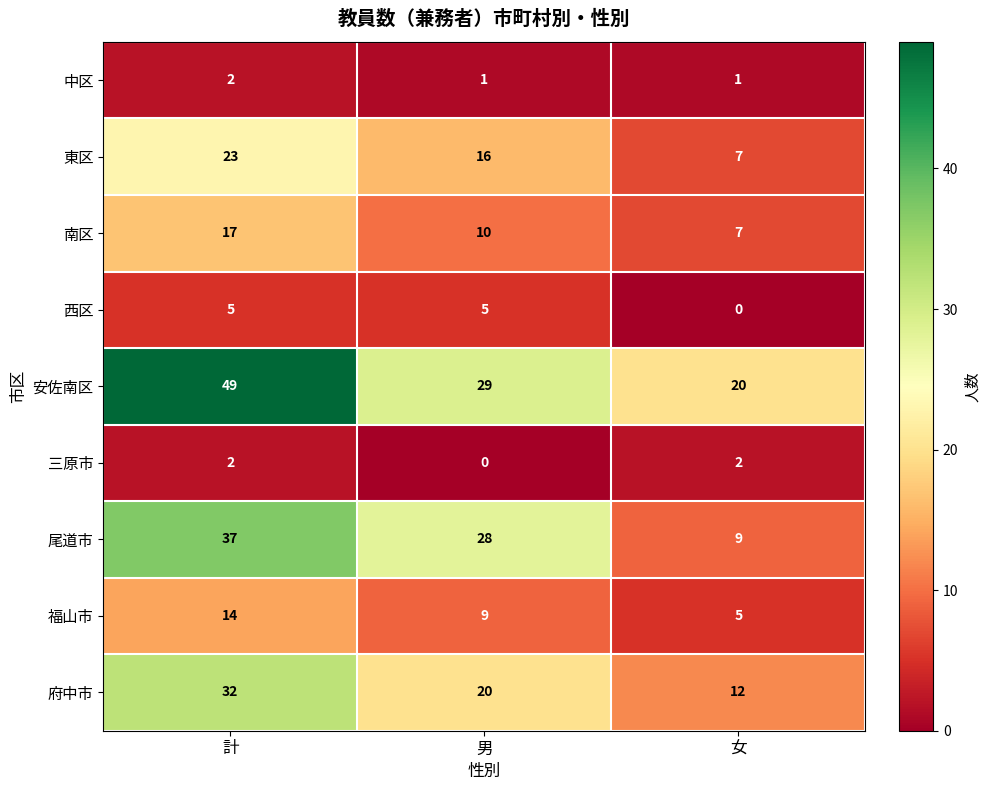

Which series has the largest range (max minus min)?

安佐南区